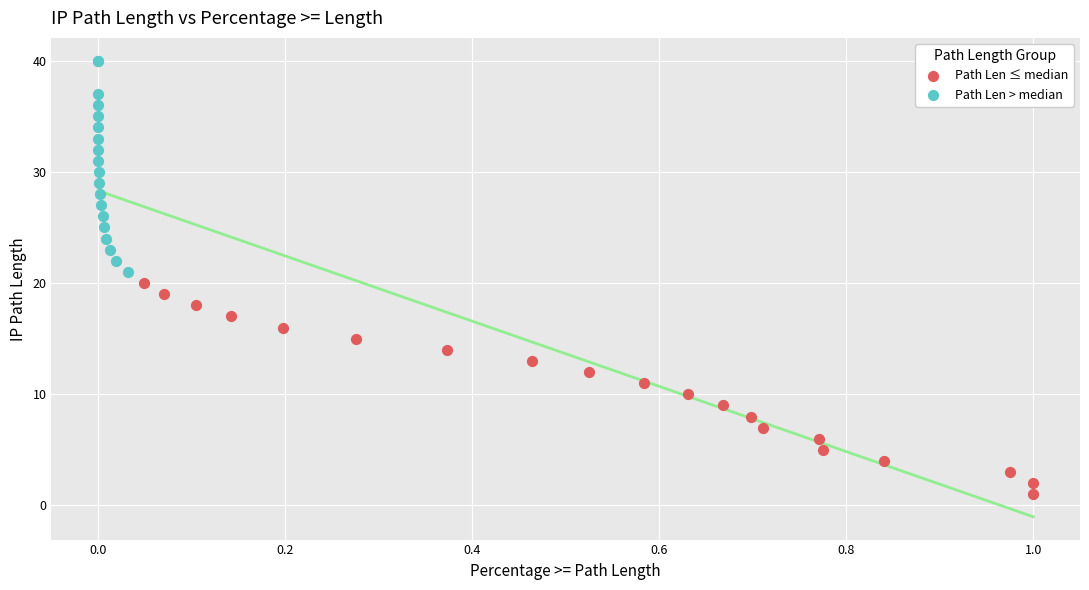

What are all the series names shown in the legend?

Path Len ≤ median, Path Len > median